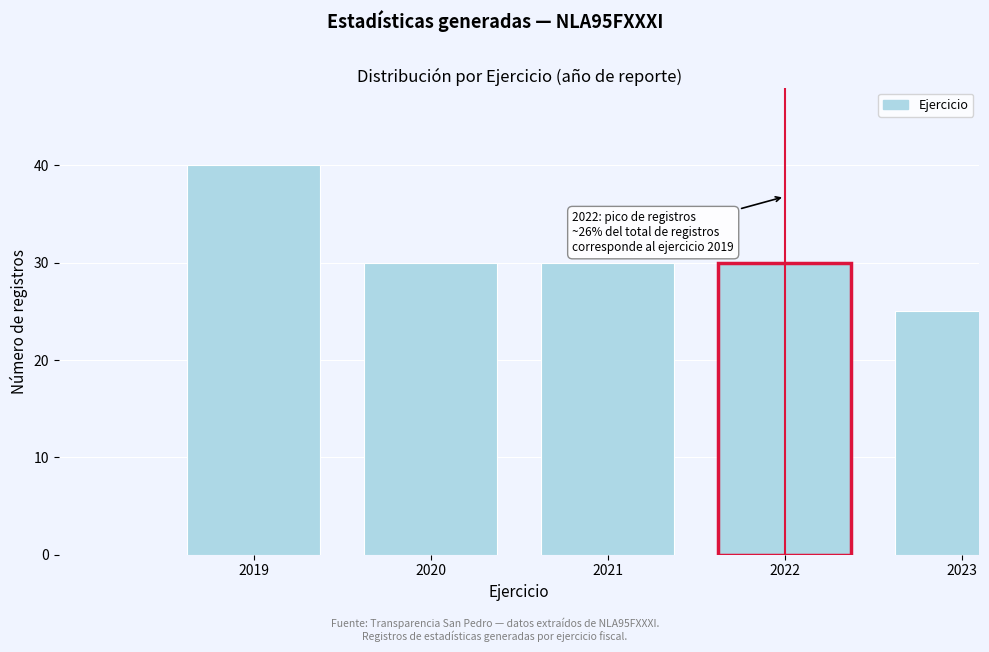

Reading right to left, what are all the values shown in this chart?

2023=25	2022=30	2021=30	2020=30	2019=40